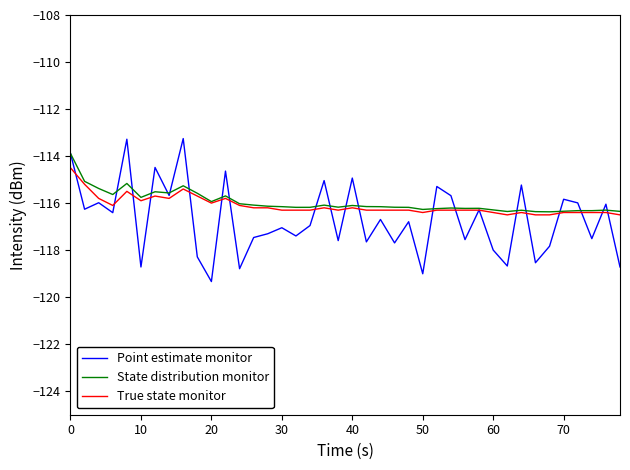

Which series has the widest spread of values?

Point estimate monitor